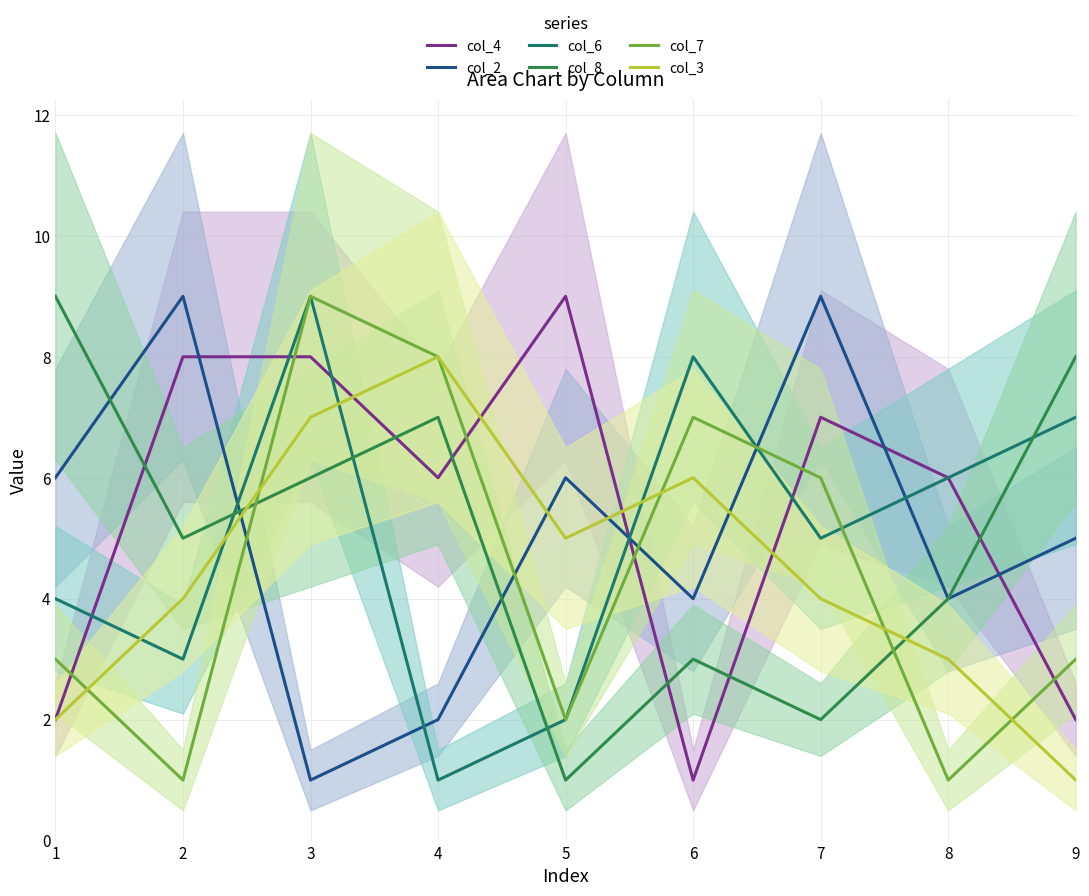

What is the highest value of the col_2 series?

9